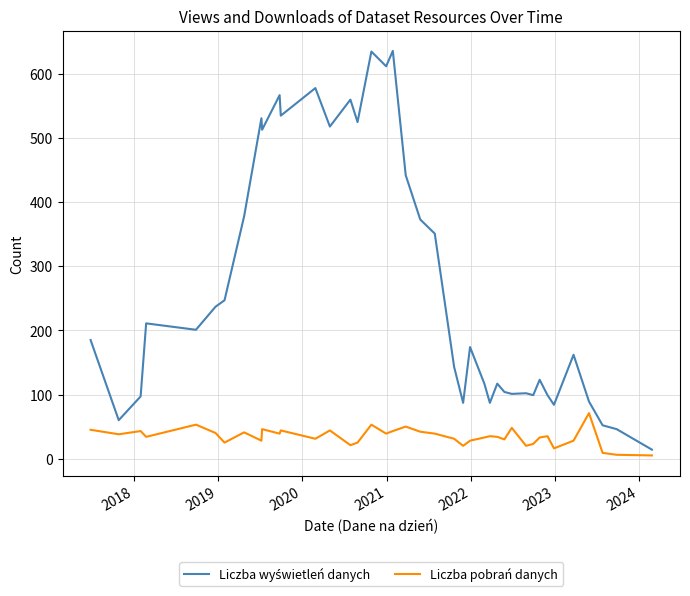

What is the difference between the maximum and minimum values in the Liczba pobrań danych series?

66